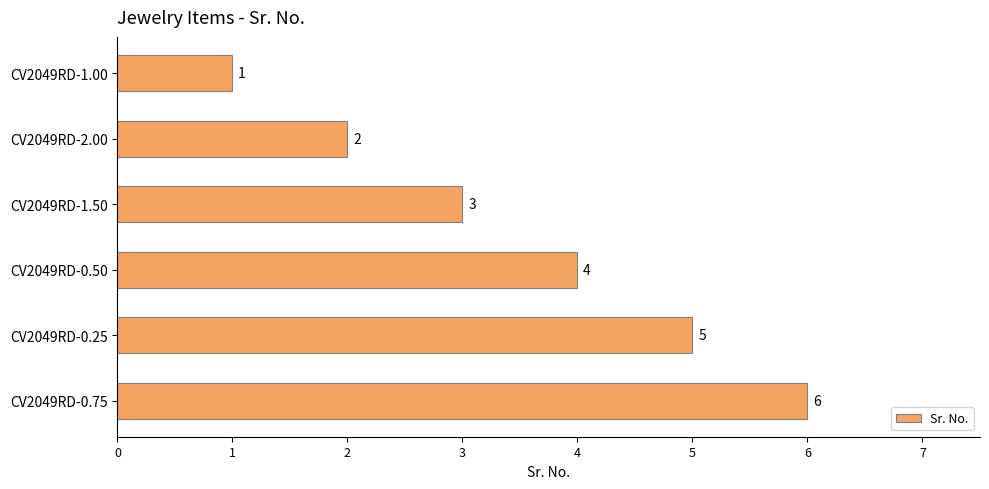

Which category has the highest value across all series?

CV2049RD-0.75